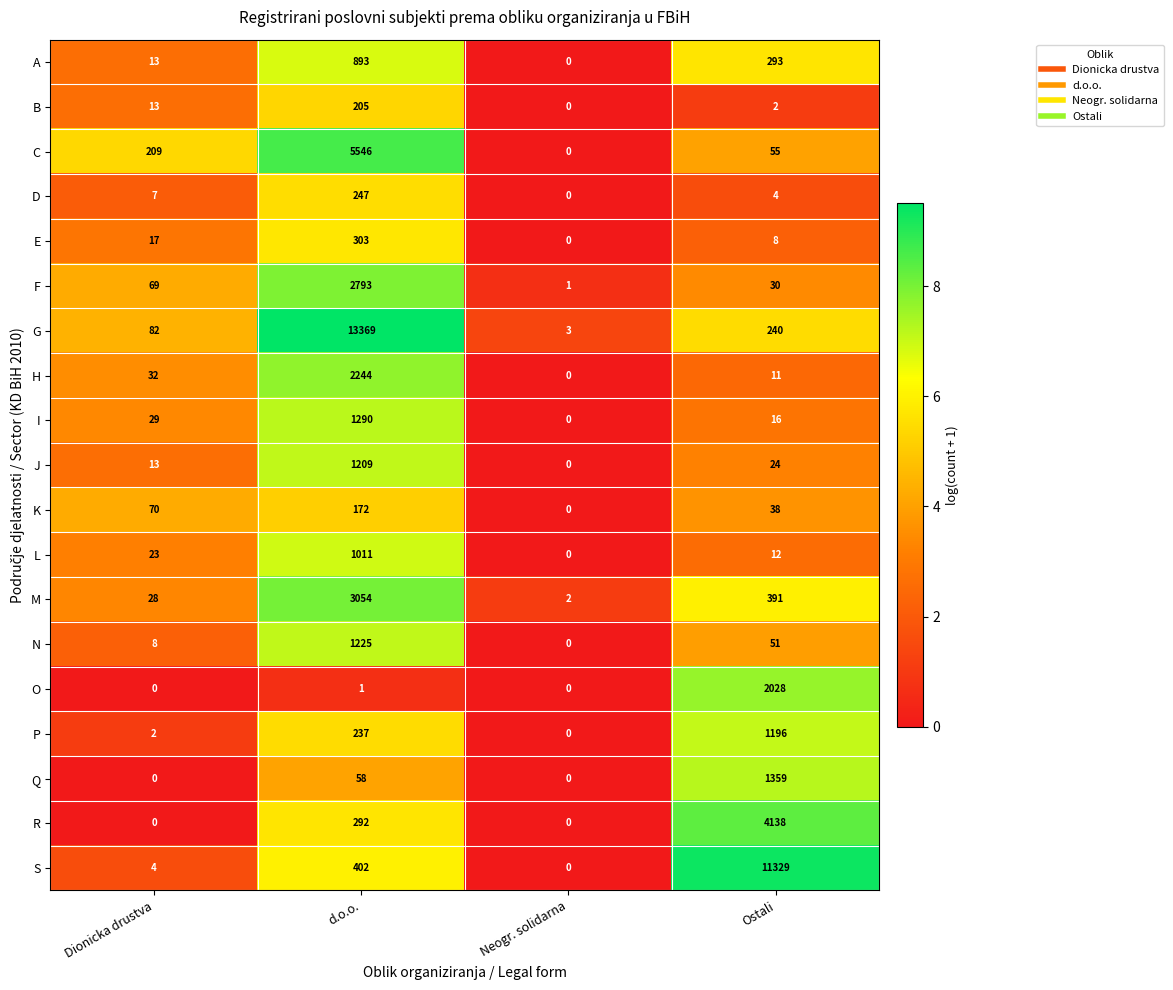

The H series shows 19 at Ostali. True or false?

False